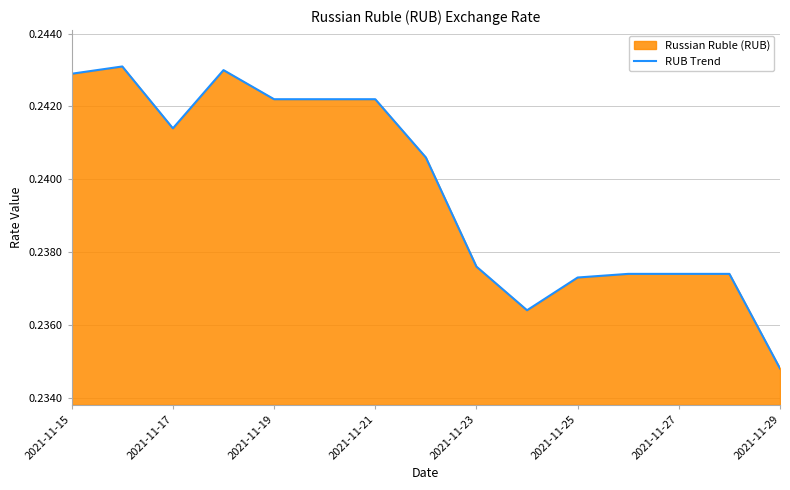

What is the greatest value displayed?

0.2